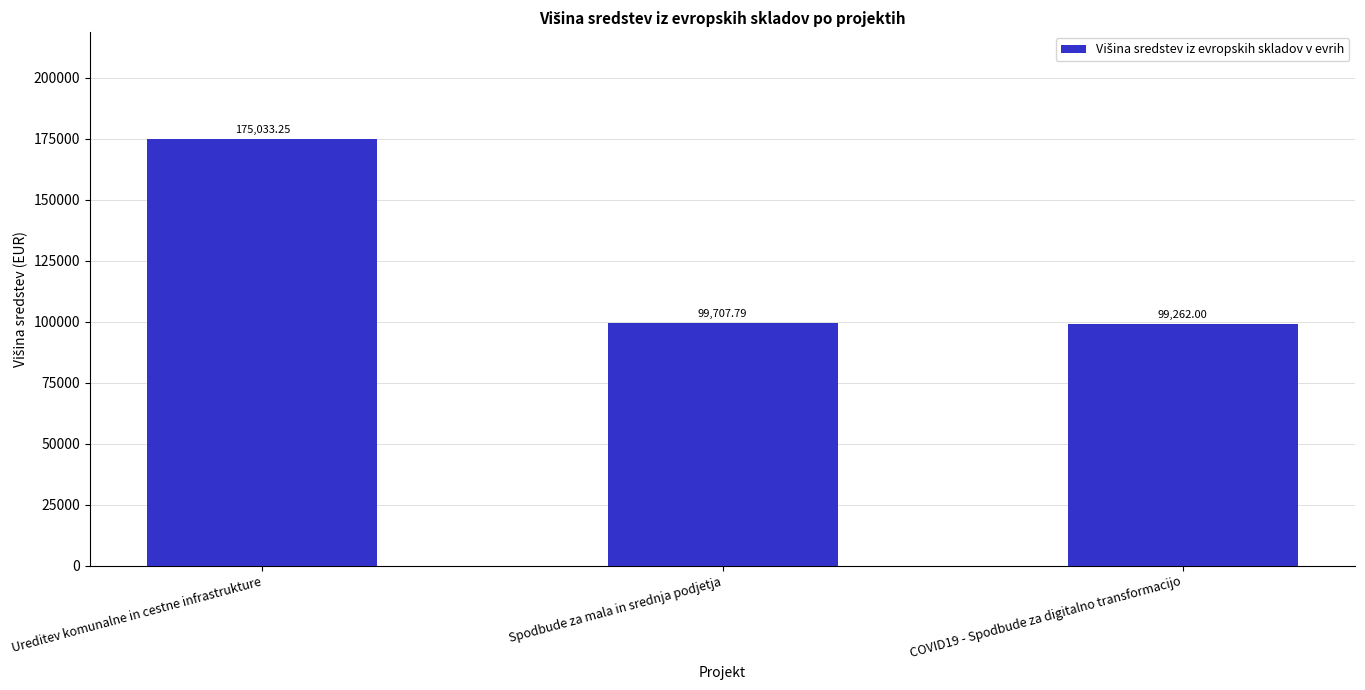

Approximately how many times larger is the value at Ureditev komunalne in cestne infrastrukture compared to COVID19 - Spodbude za digitalno transformacijo?

1.8